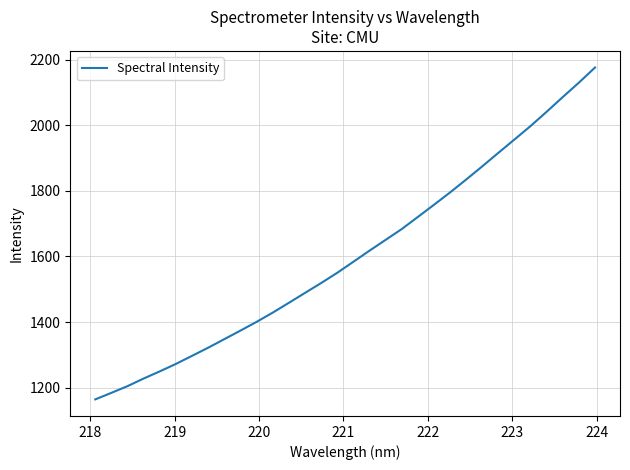

What is the average value?

1603.4